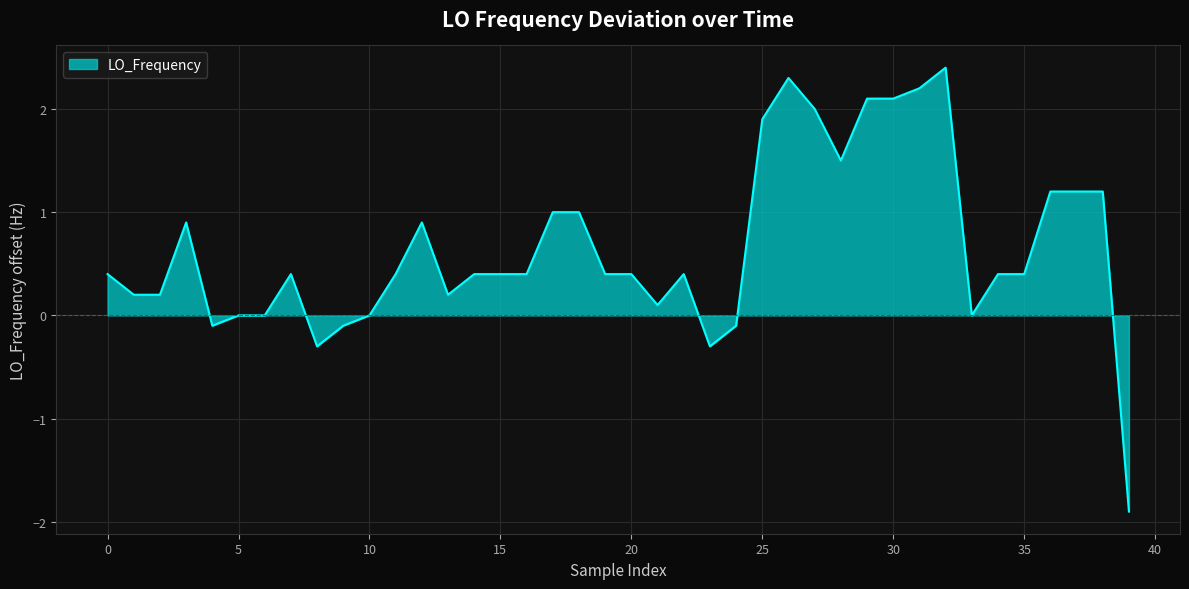

What is the minimum value shown in the chart?

-1.9